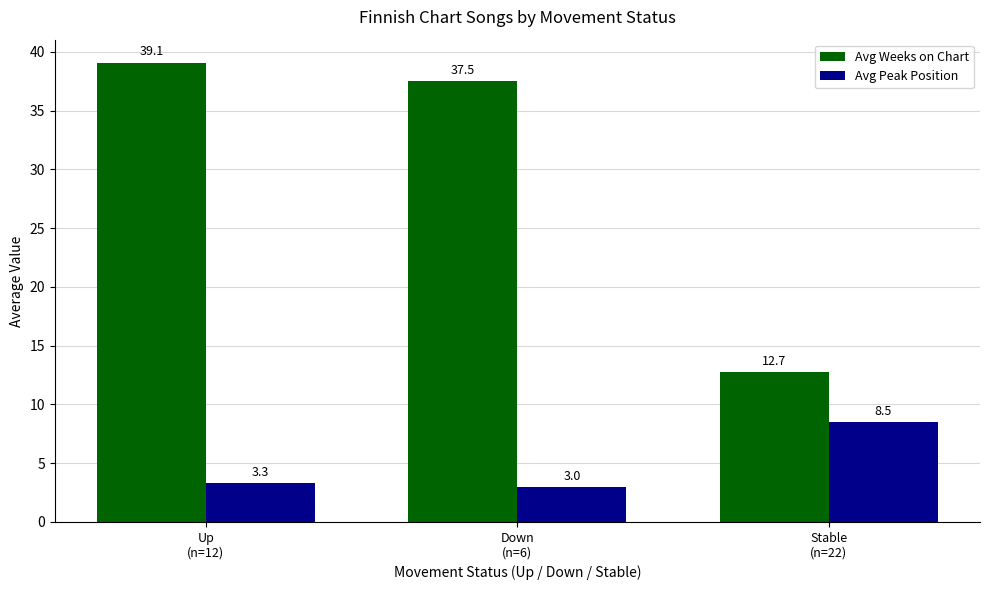

At which label does Avg Weeks on Chart first exceed 37?

Up
(n=12)